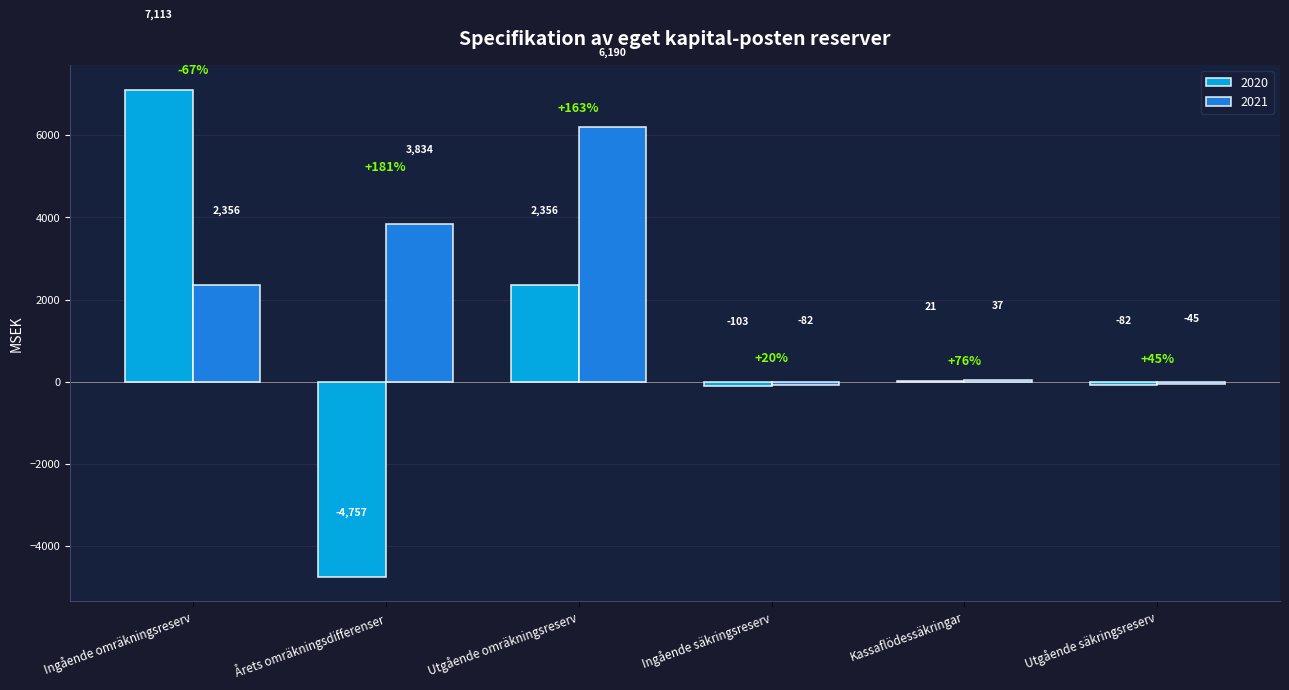

Reading left to right, list all the values displayed in this chart.

2020: 7113	-4757	2356	-103	21	-82
2021: 2356	3834	6190	-82	37	-45